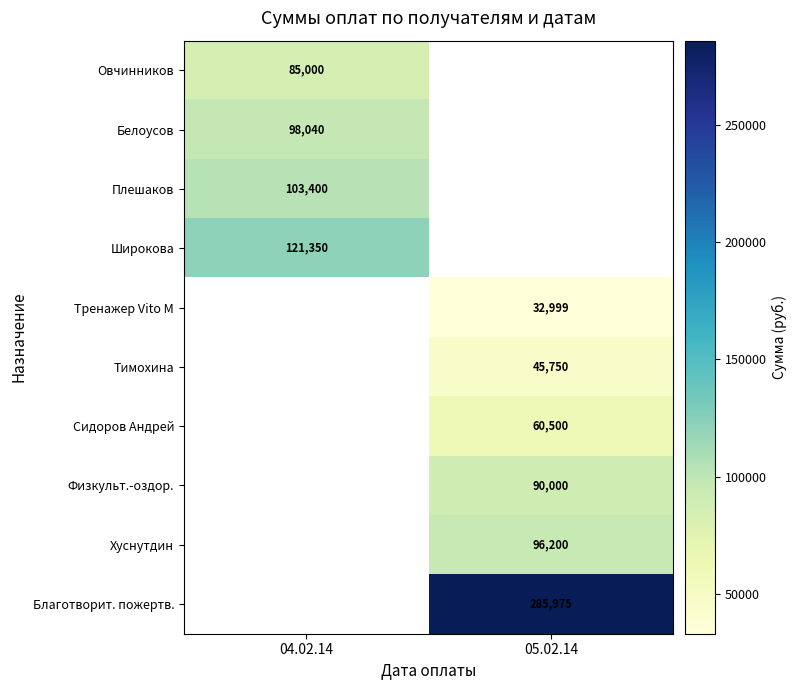

The Хуснутдин series shows 145434 at 05.02.14. True or false?

False